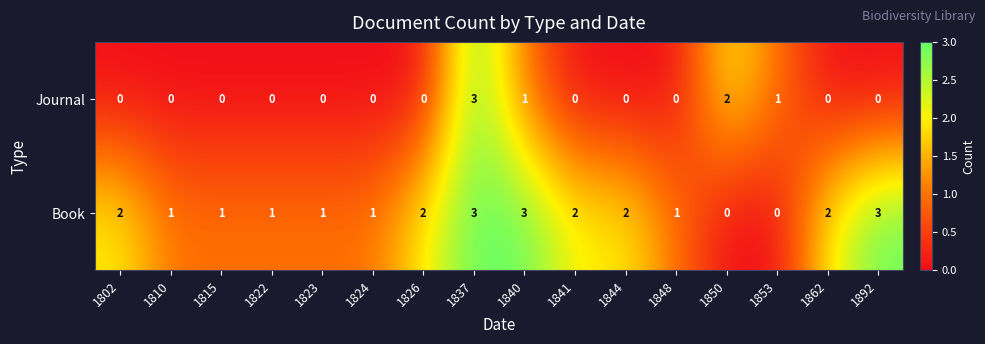

Which series has the largest total across all categories?

Book